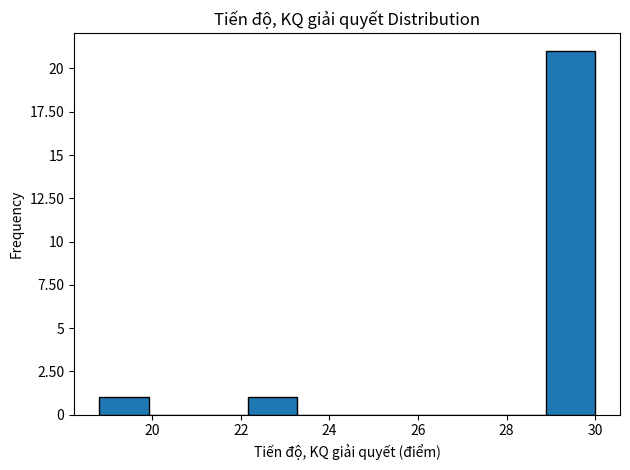

Reading left to right, transcribe this chart: for each bar, give the range it covers on the x-axis and its height. Neither the bar edges nor the heights are printed on the chart, so give them approximately, as read against the axes.

18.80 to 19.92: 1
19.92 to 21.04: 0
21.04 to 22.16: 0
22.16 to 23.28: 1
23.28 to 24.40: 0
24.40 to 25.52: 0
25.52 to 26.64: 0
26.64 to 27.76: 0
27.76 to 28.88: 0
28.88 to 30.00: 21